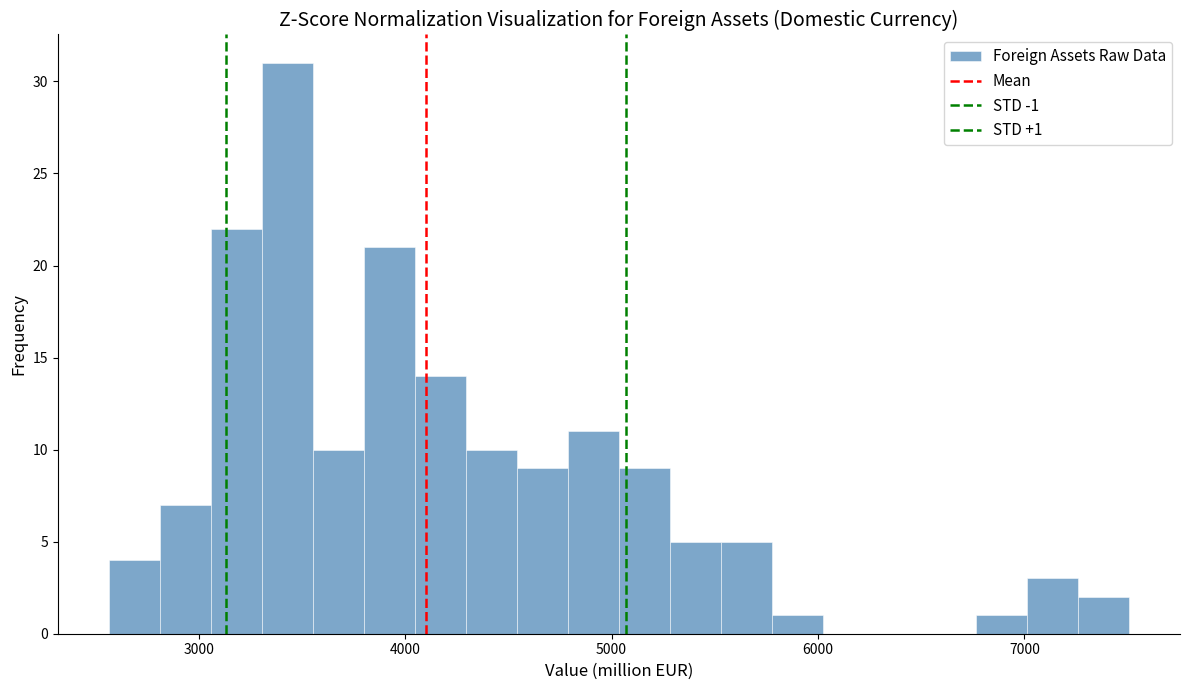

Read against the x-axis, roughly where is the centre of the tallest bar?

3400